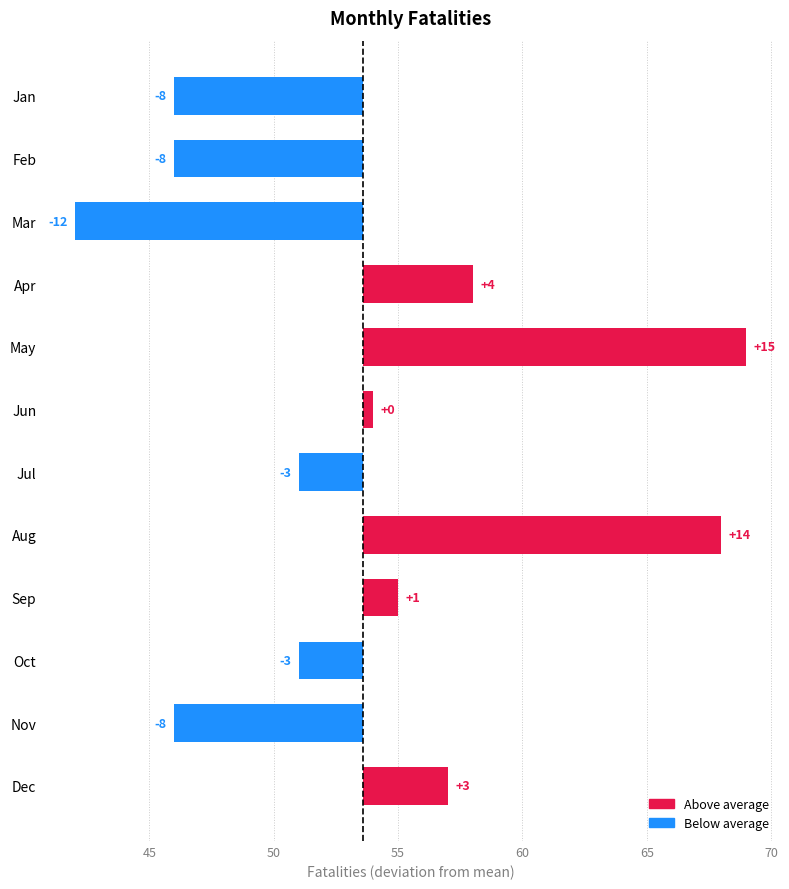

Count the number of data series in this chart.

1